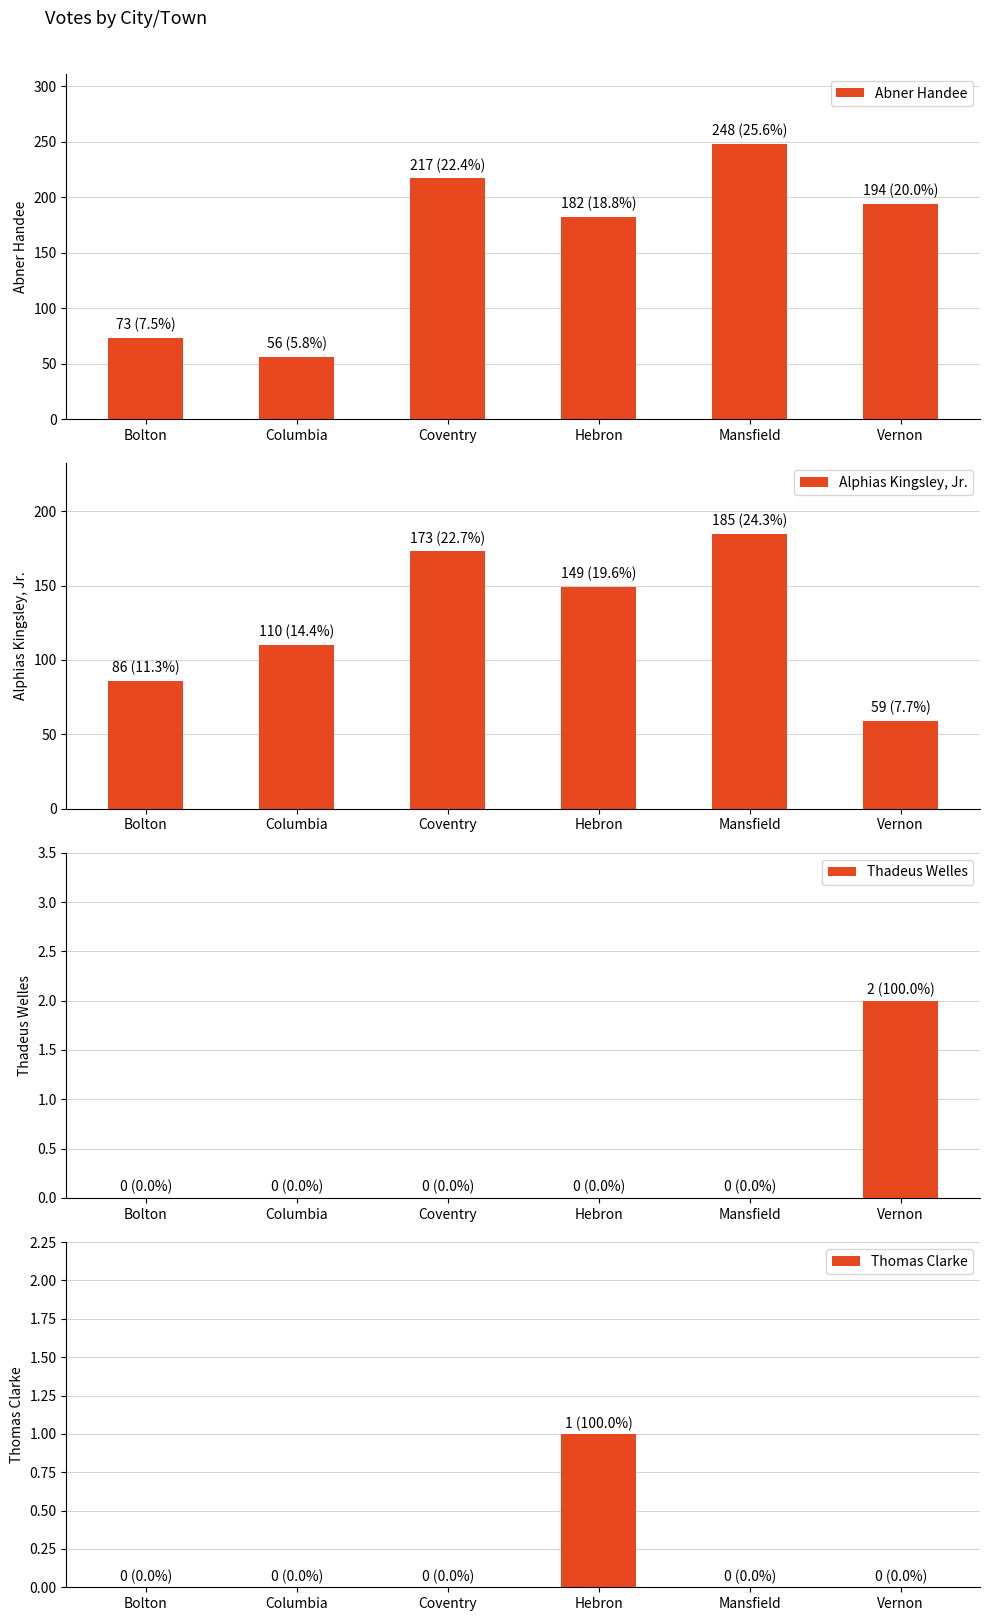

True or false: Alphias Kingsley, Jr. has a value of 185 at Mansfield.

True